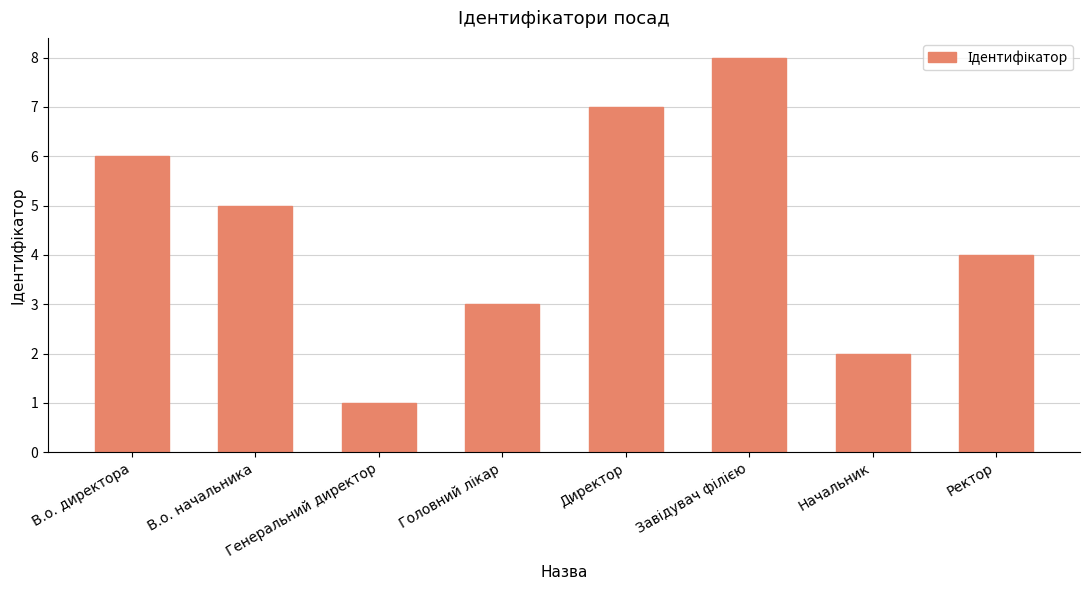

What is the maximum value shown in the chart?

8